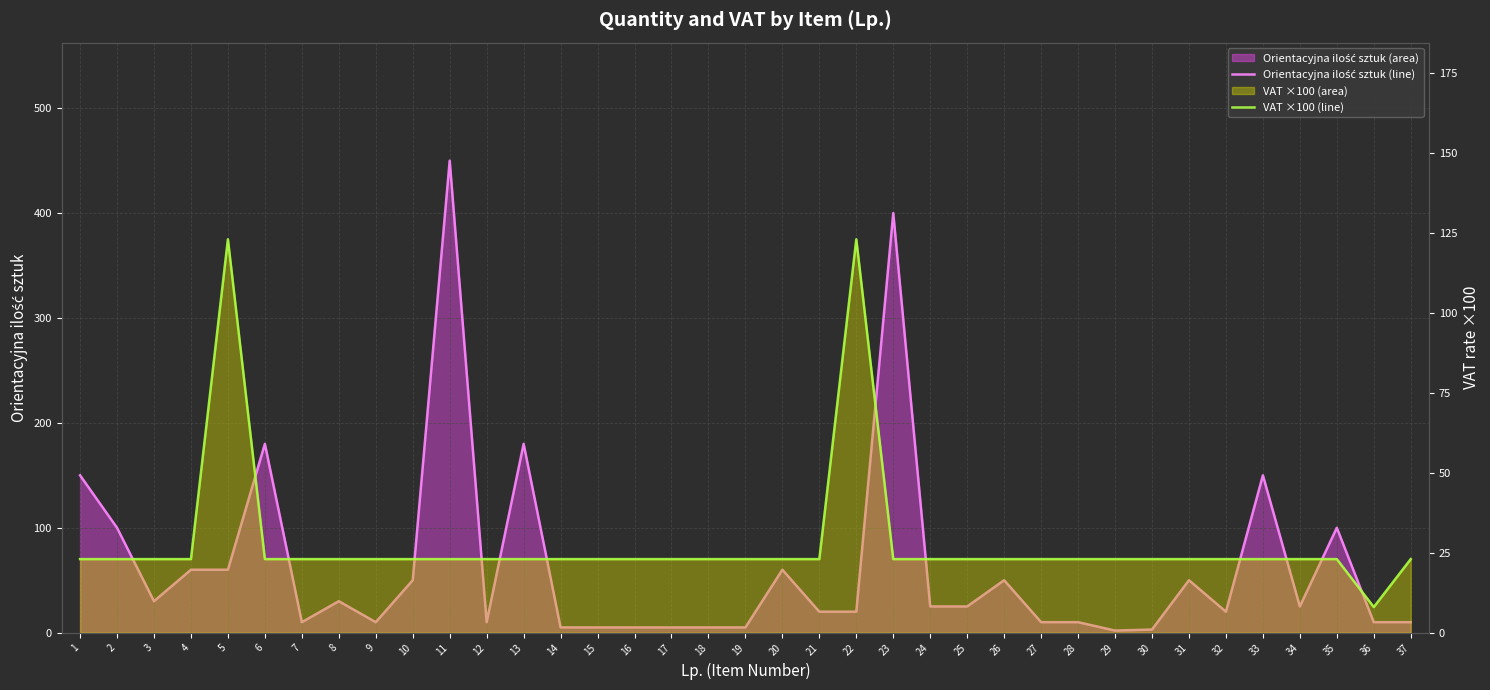

List the series in order of their overall mean, highest first.

Orientacyjna ilość sztuk (line), VAT ×100 (line)